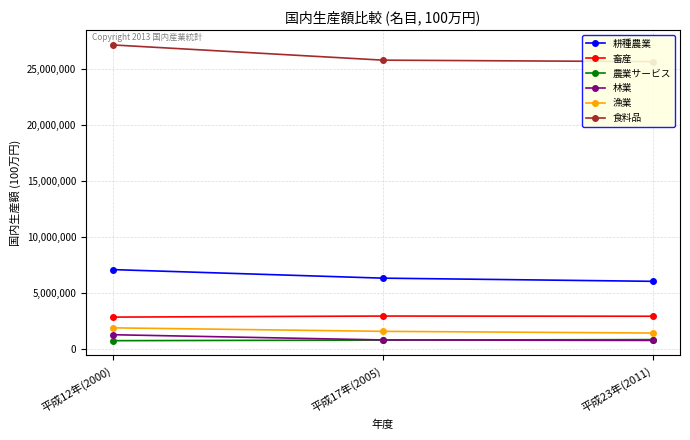

What is the greatest value displayed?

27107208